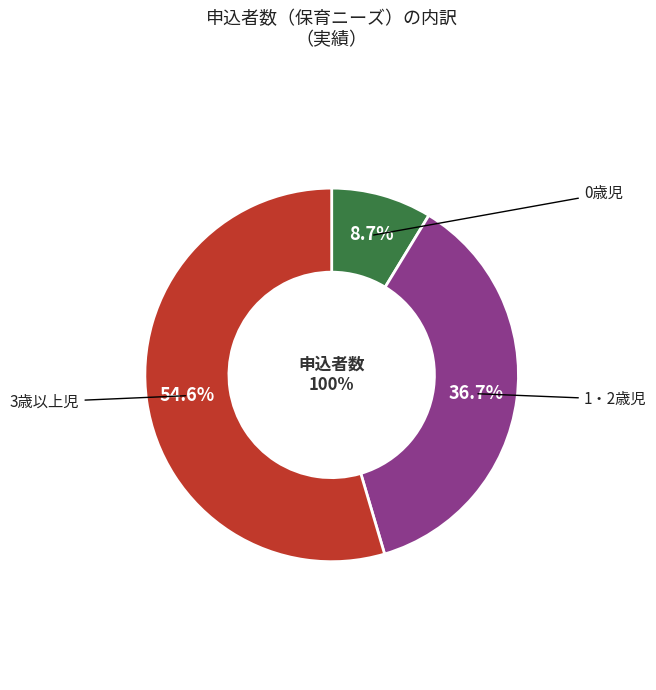

What is the total percentage of 1・2歳児 and 0歳児?

45.4%